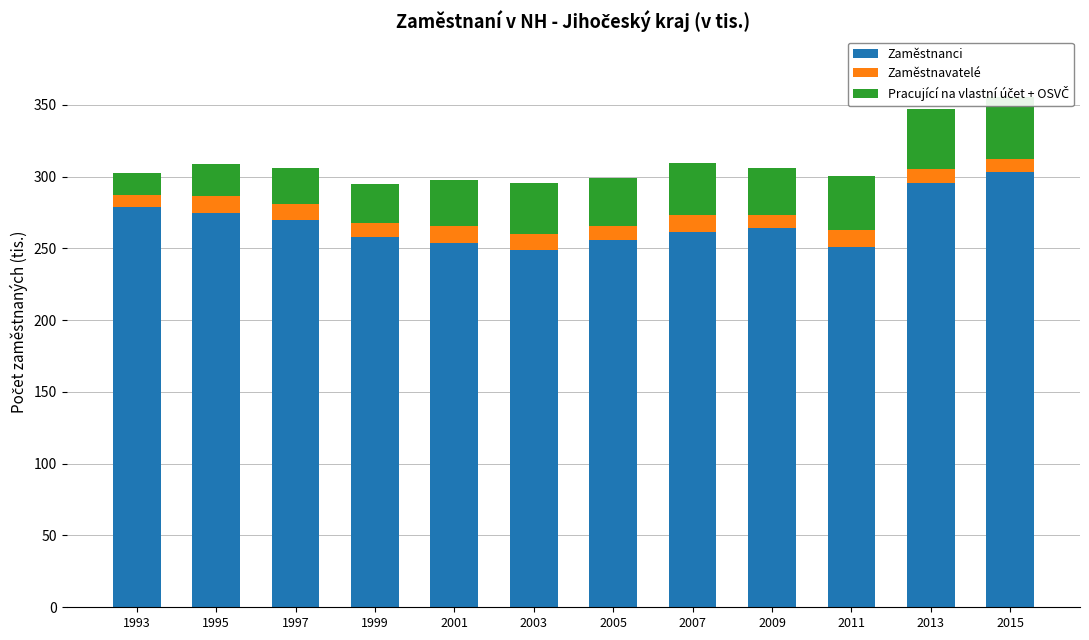

Which has a higher value, 2015 or 1997?

2015